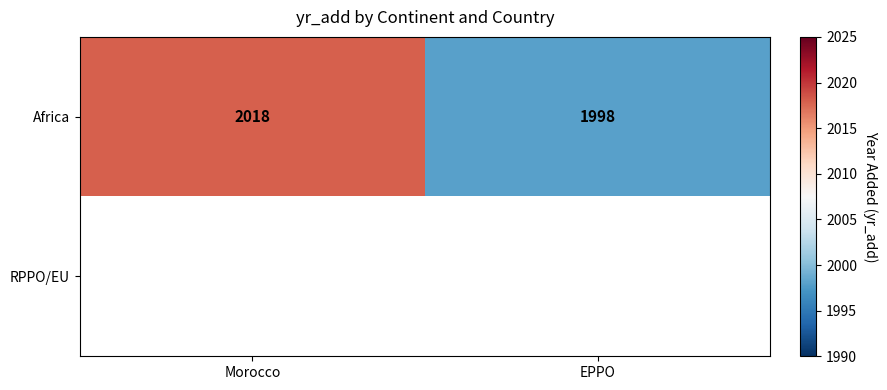

List the labels in order of Africa value, largest first.

Morocco, EPPO